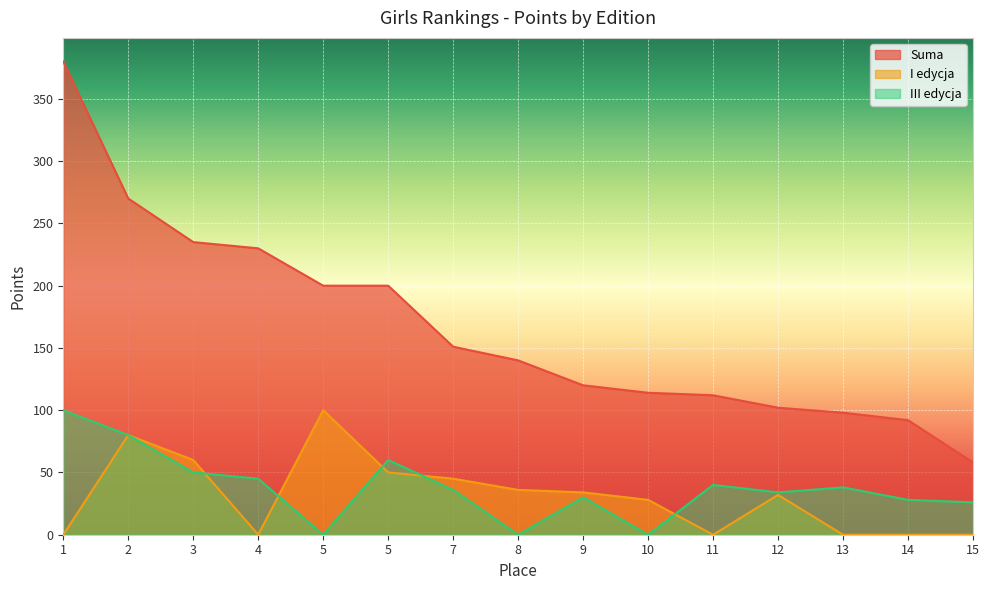

In III edycja, how many points are higher than both neighbors (excluding endpoints)?

4